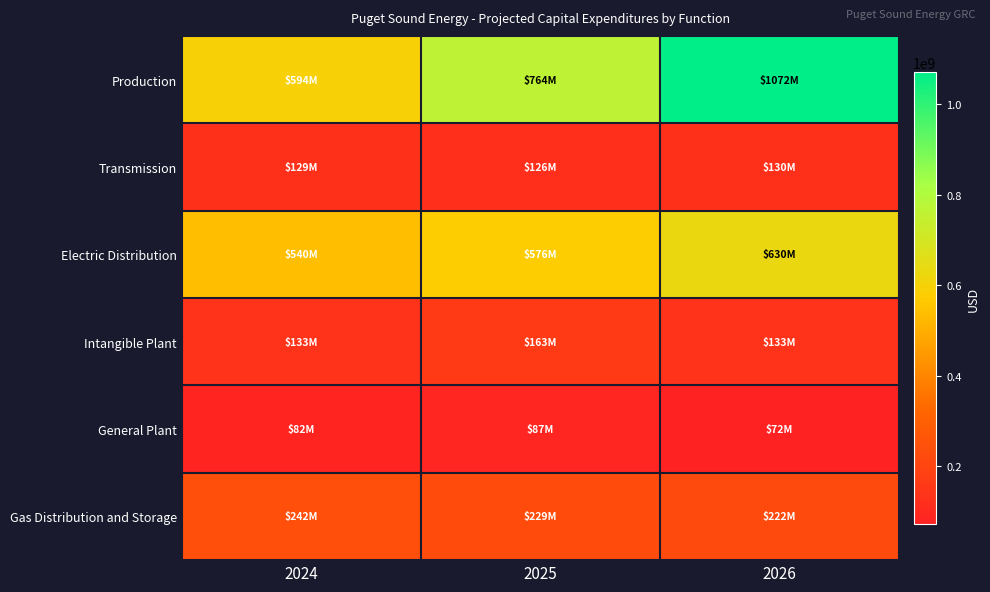

How many categories are shown in the chart?

3